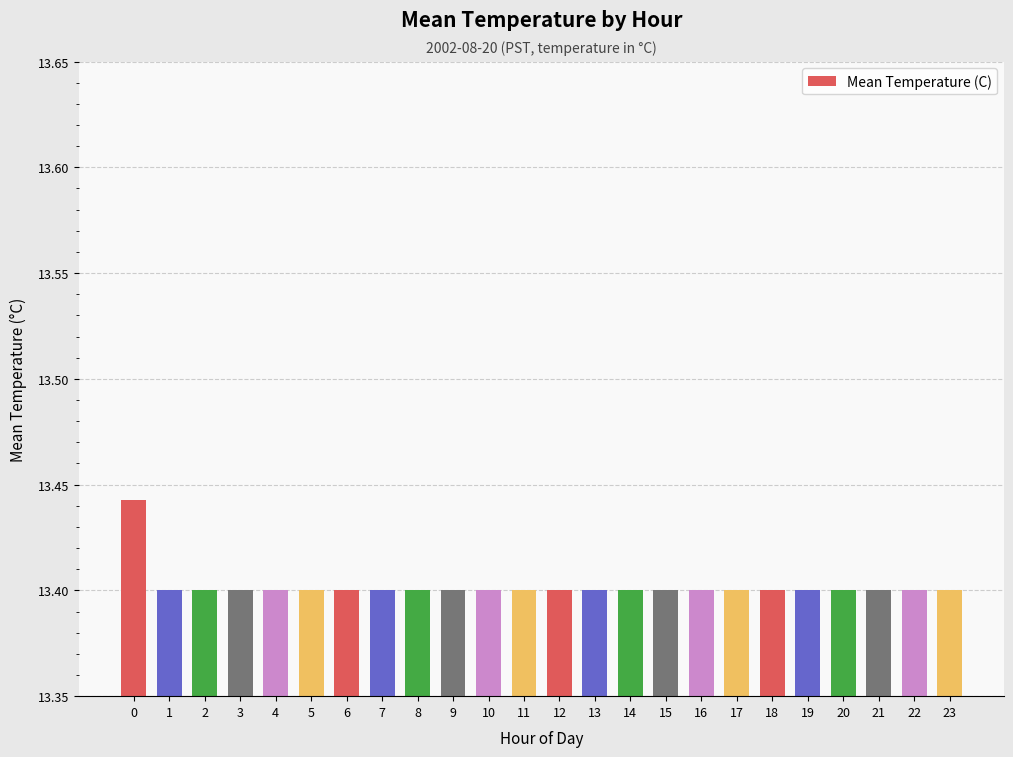

The chart shows a value of 21.7 at 10. True or false?

False